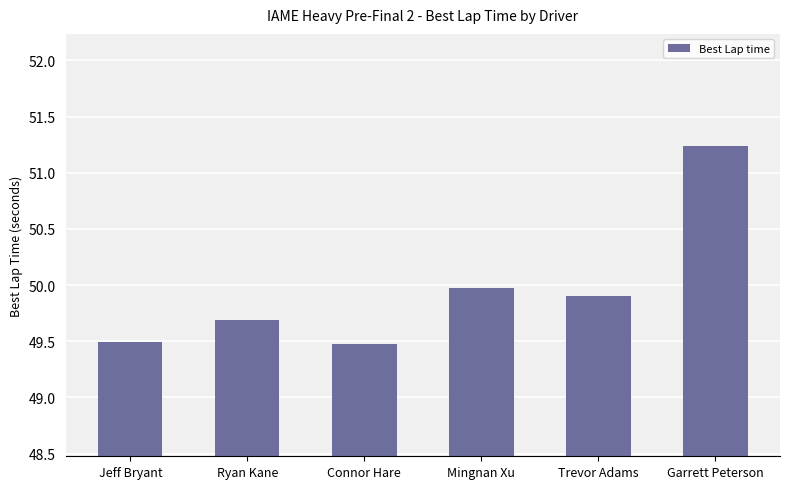

The value at Jeff Bryant is 49.5. True or false?

True